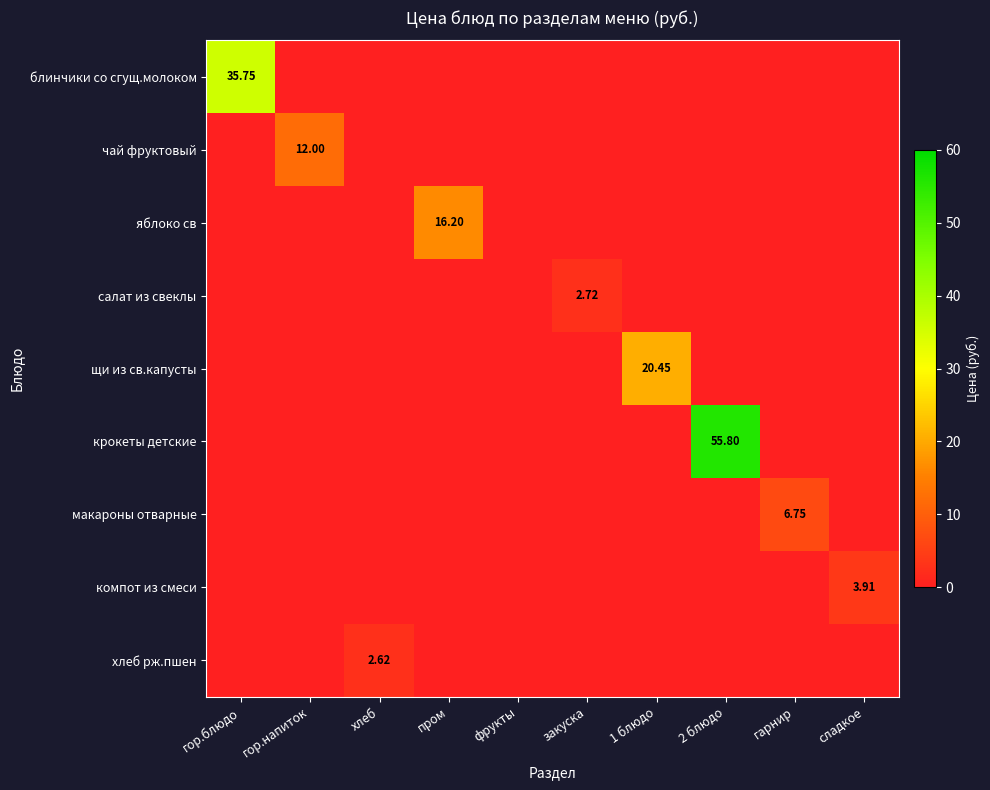

True or false: компот из смеси has a value of 0.0 at пром.

True